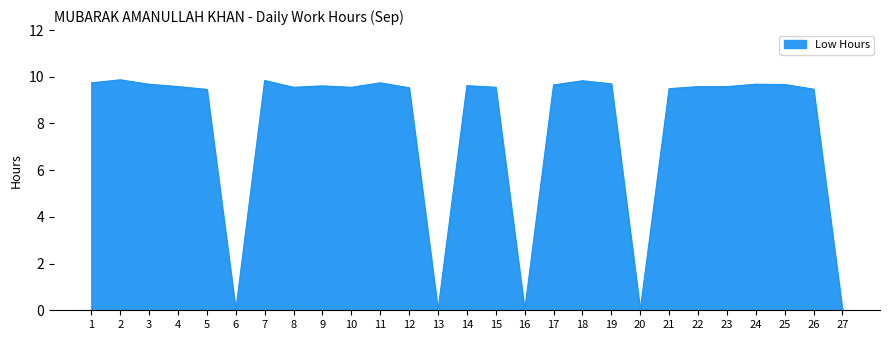

How many lines are shown in the chart?

1